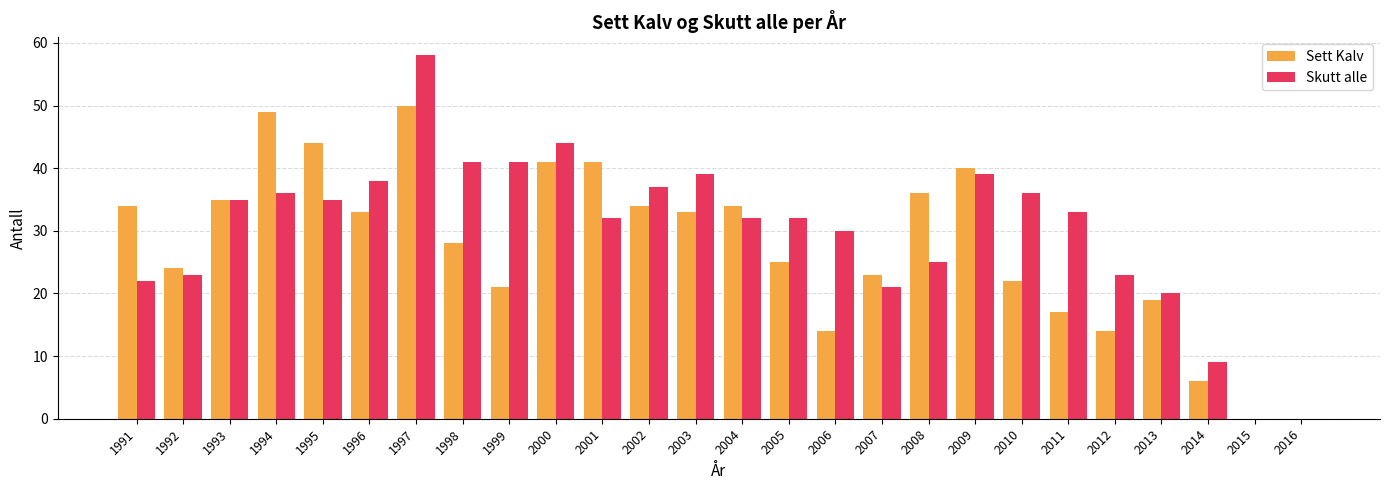

What is the maximum value shown in the chart?

58